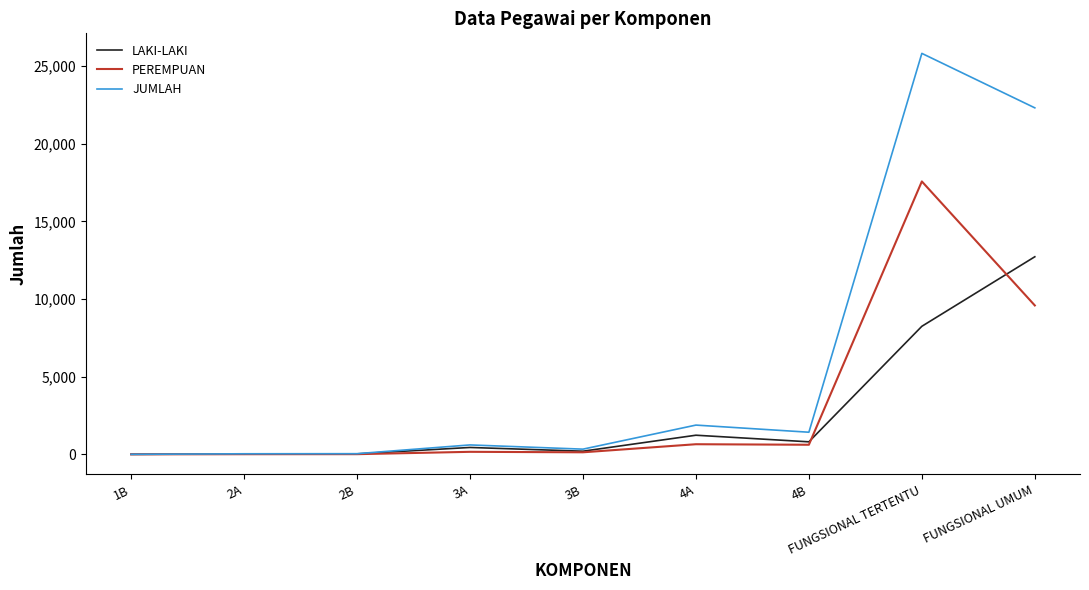

How many lines are shown in the chart?

3